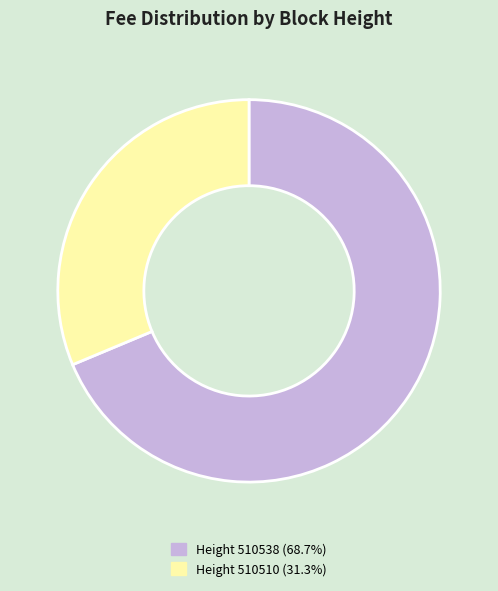

Is there a majority slice in this chart?

Yes